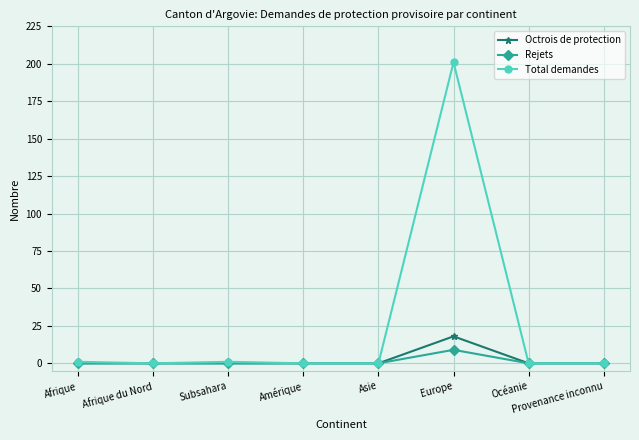

Does the chart display data point markers on the line(s)?

Yes